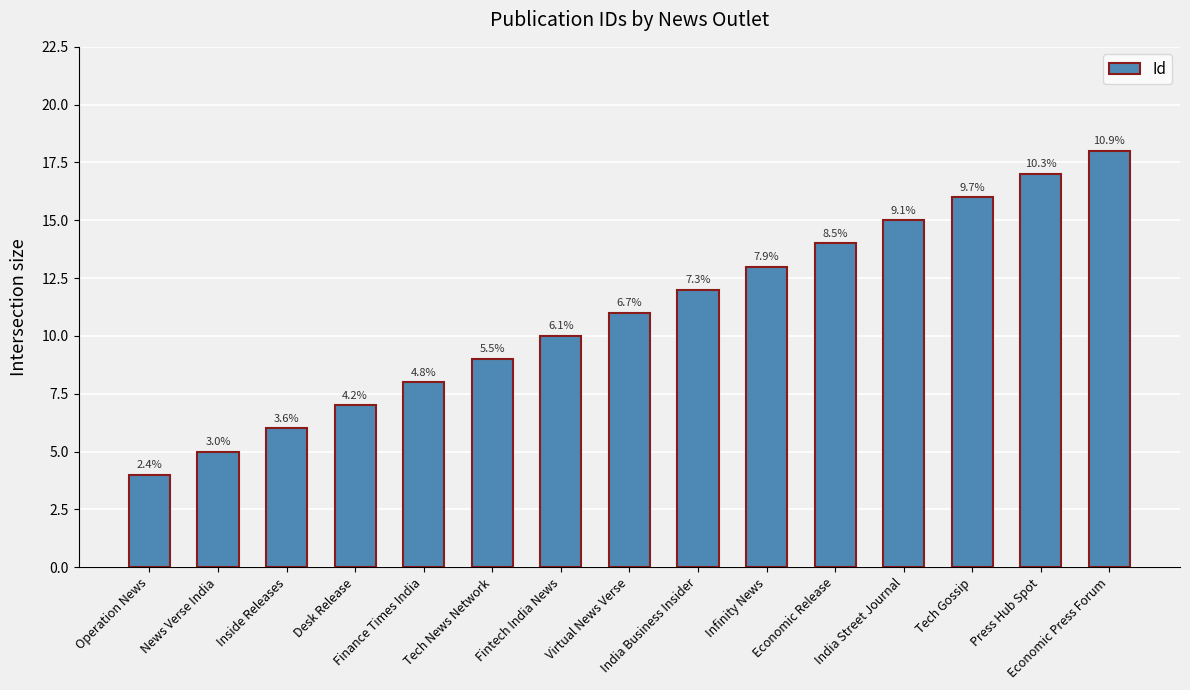

What is the label of the 15th bar from the left?

Economic Press Forum